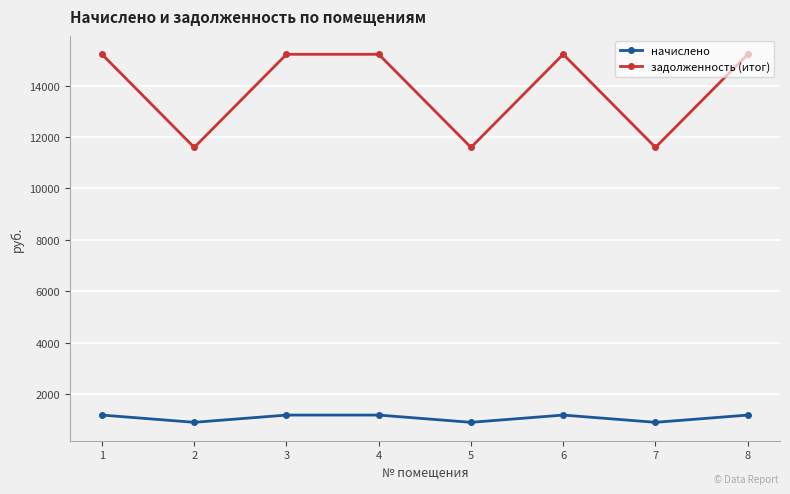

What is the minimum value for задолженность (итог)?

11596.7